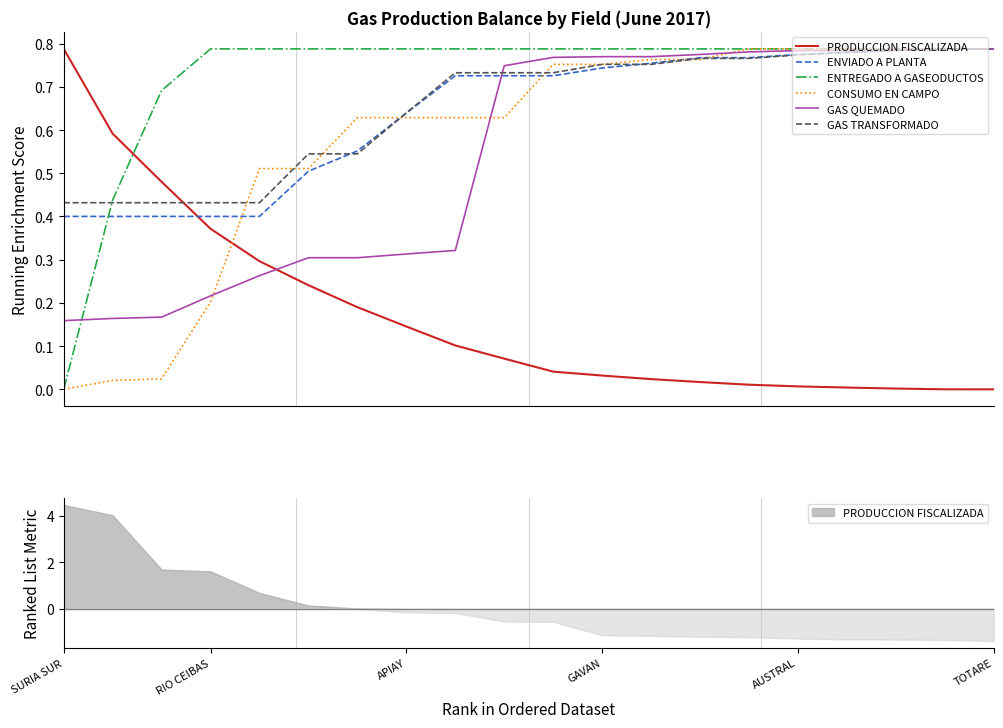

Does the chart have visible grid lines?

No